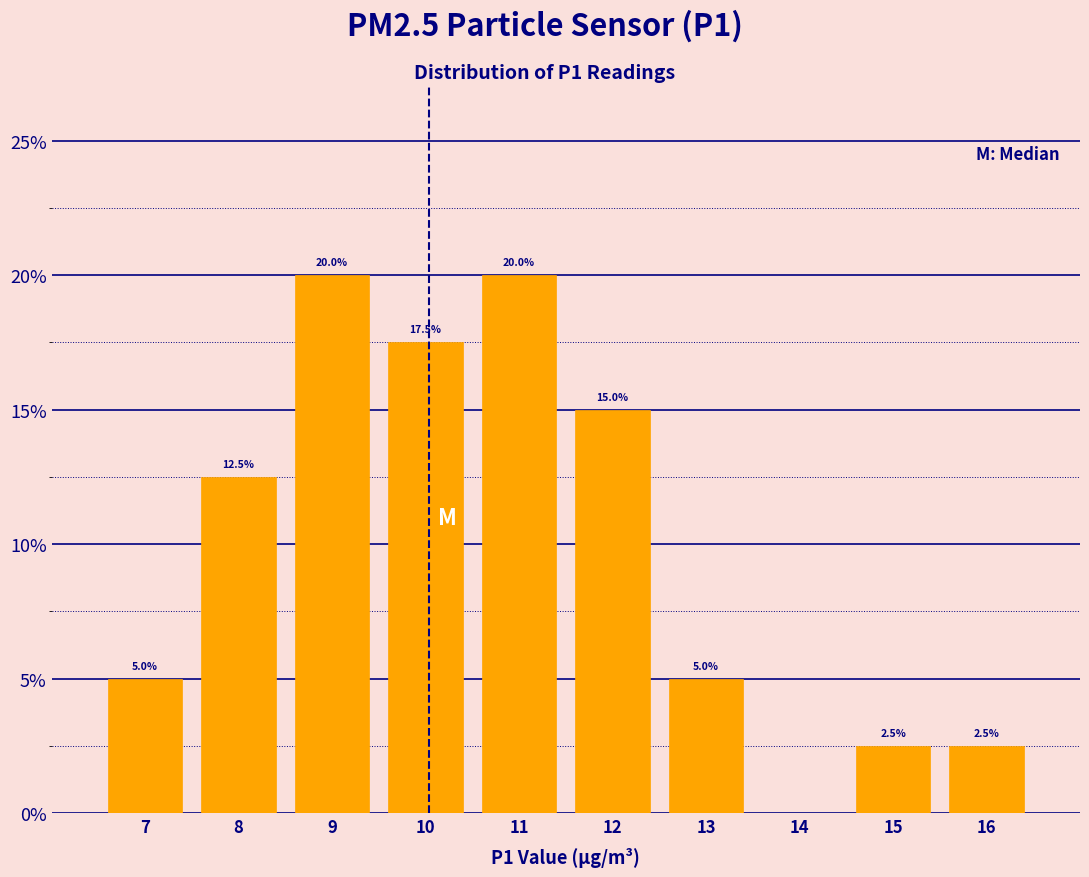

Reading left to right, transcribe all the data shown in this chart.

7=5.0	8=12.5	9=20.0	10=17.5	11=20.0	12=15.0	13=5.0	14=0.0	15=2.5	16=2.5